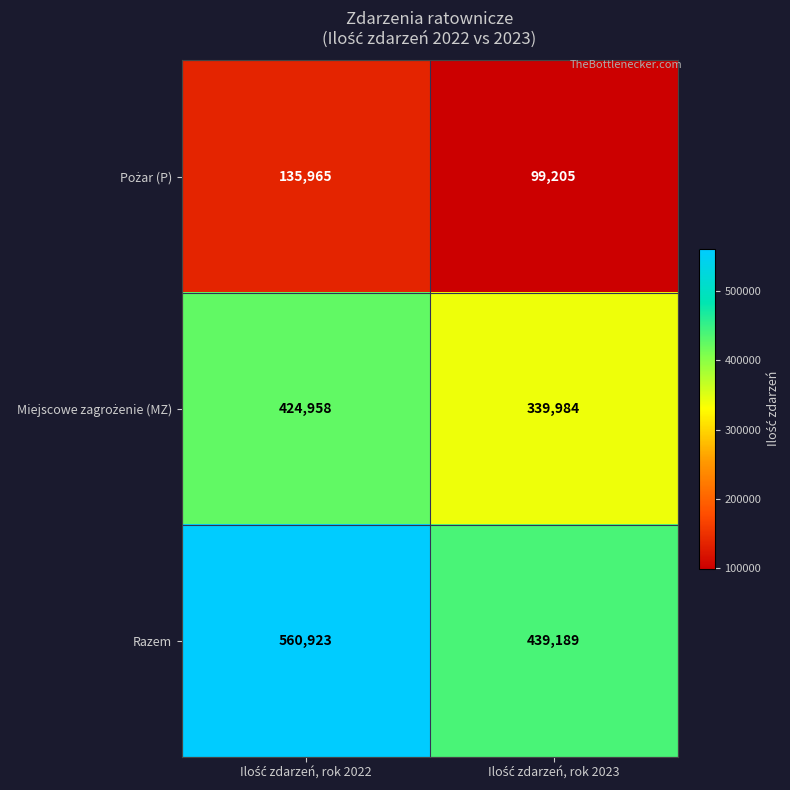

Which series has the largest total across all categories?

Razem